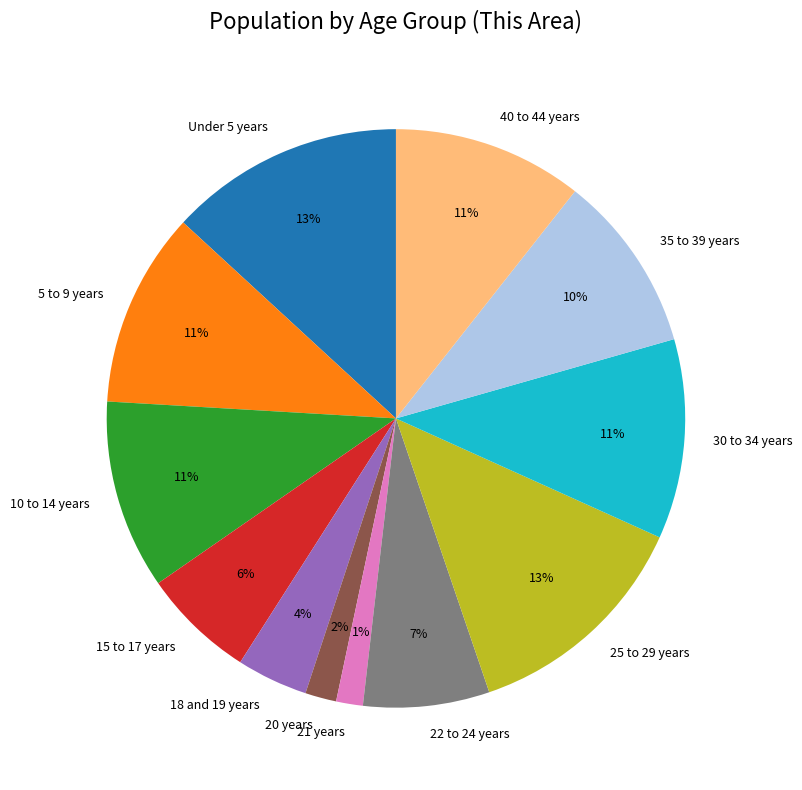

To the nearest percent, what portion does 21 years represent?

1%